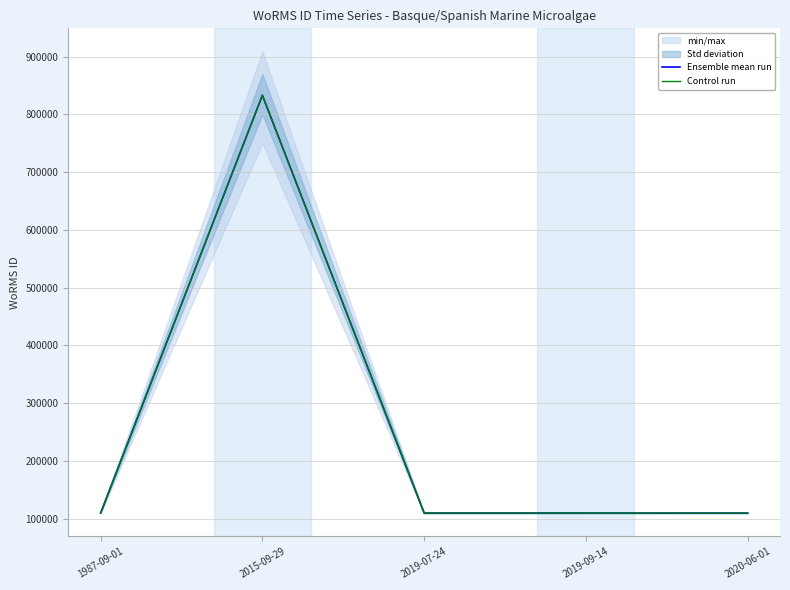

What is the average value of the Control run series?

254208